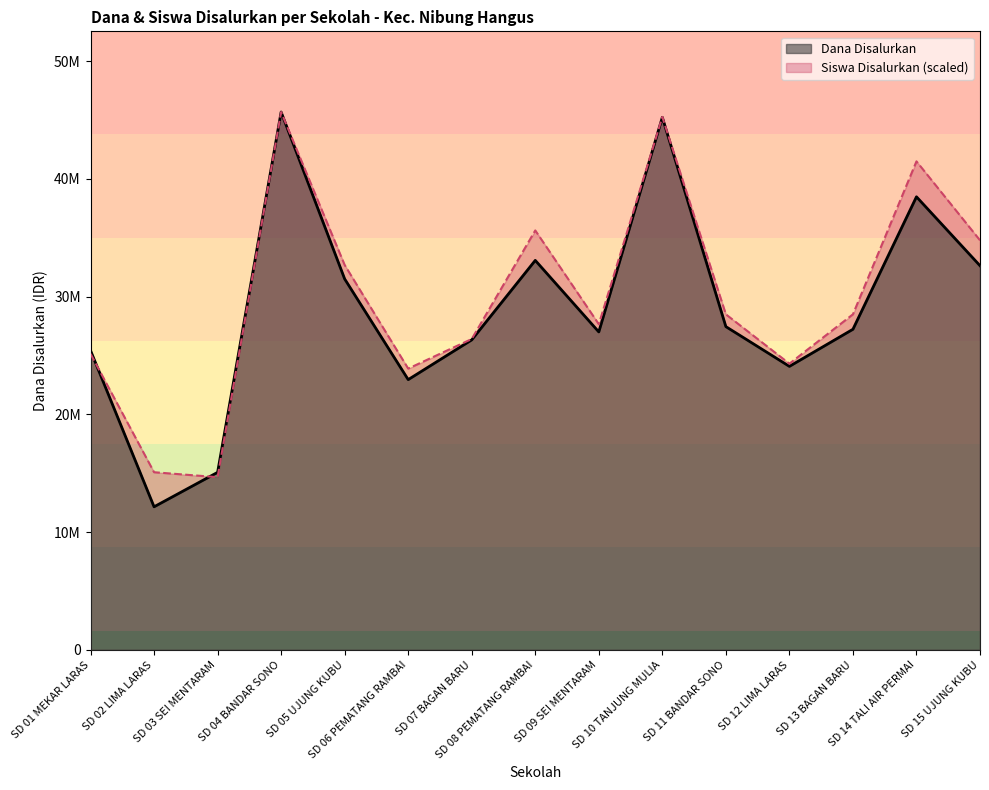

Rank the categories by Dana Disalurkan value from lowest to highest.

SD 02 LIMA LARAS, SD 03 SEI MENTARAM, SD 06 PEMATANG RAMBAI, SD 12 LIMA LARAS, SD 01 MEKAR LARAS, SD 07 BAGAN BARU, SD 09 SEI MENTARAM, SD 13 BAGAN BARU, SD 11 BANDAR SONO, SD 05 UJUNG KUBU, SD 15 UJUNG KUBU, SD 08 PEMATANG RAMBAI, SD 14 TALI AIR PERMAI, SD 10 TANJUNG MULIA, SD 04 BANDAR SONO